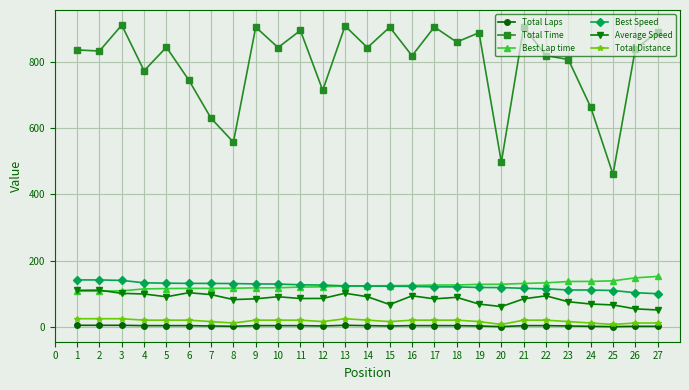

What is the maximum value shown in the chart?

910.1